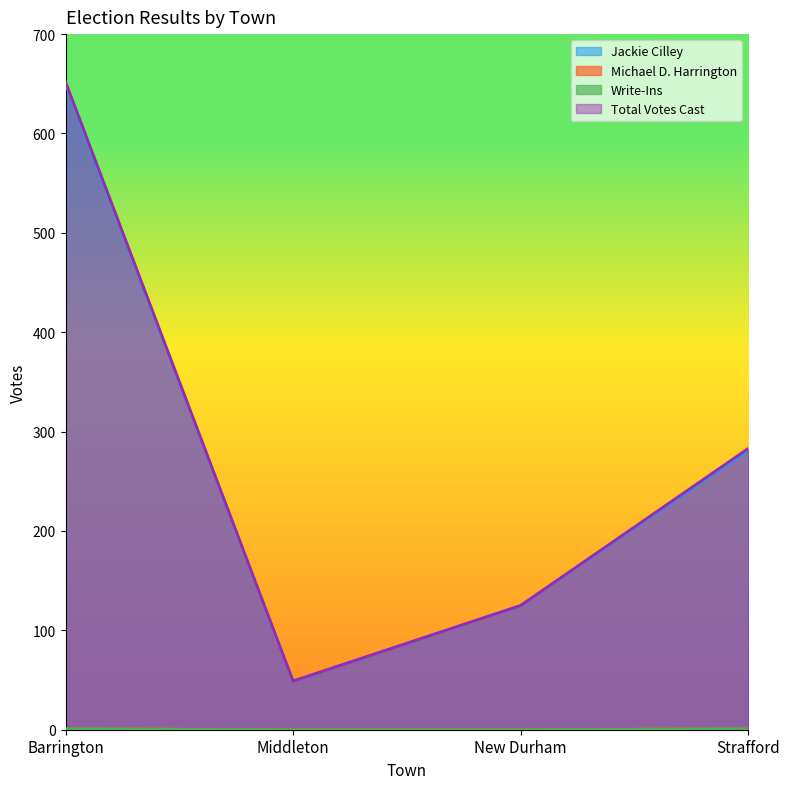

True or false: Total Votes Cast and Jackie Cilley intersect in this chart.

False